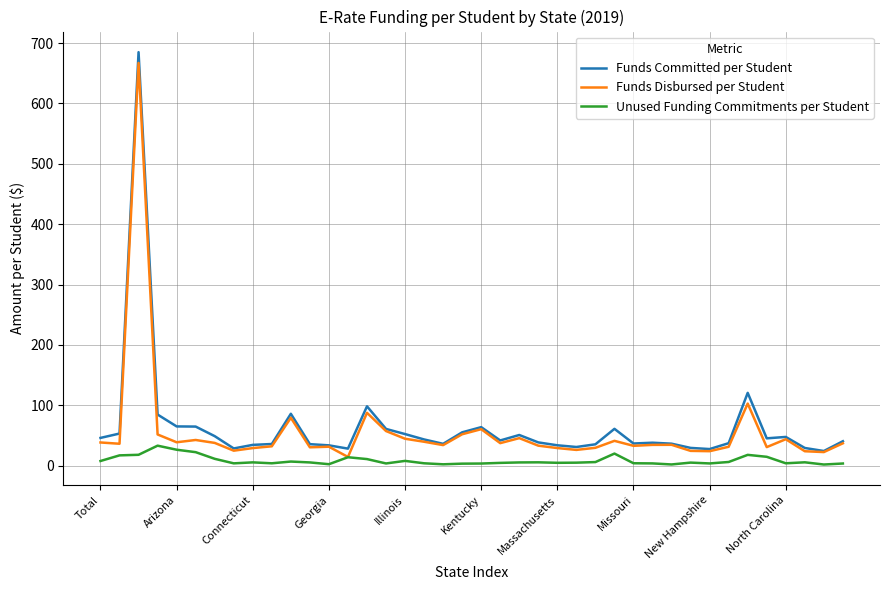

How many distinct data groups are displayed?

3